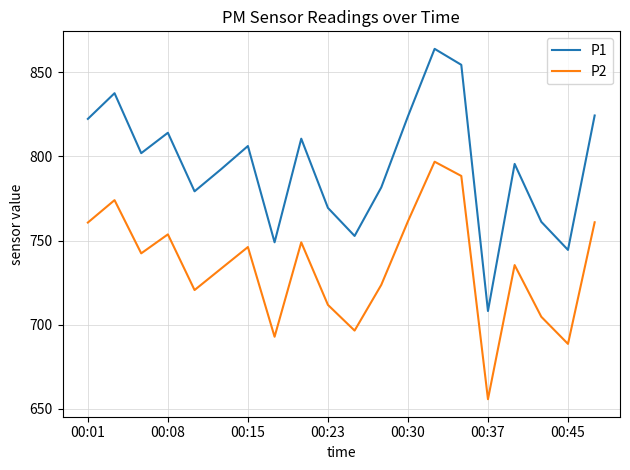

Does the chart have visible grid lines?

Yes